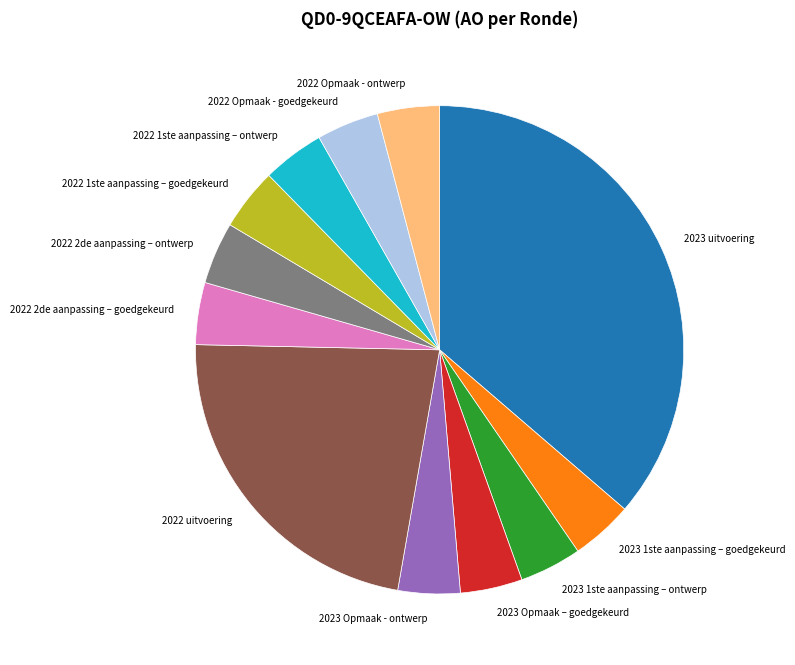

True or false: 2023 uitvoering accounts for 36% of the total.

True